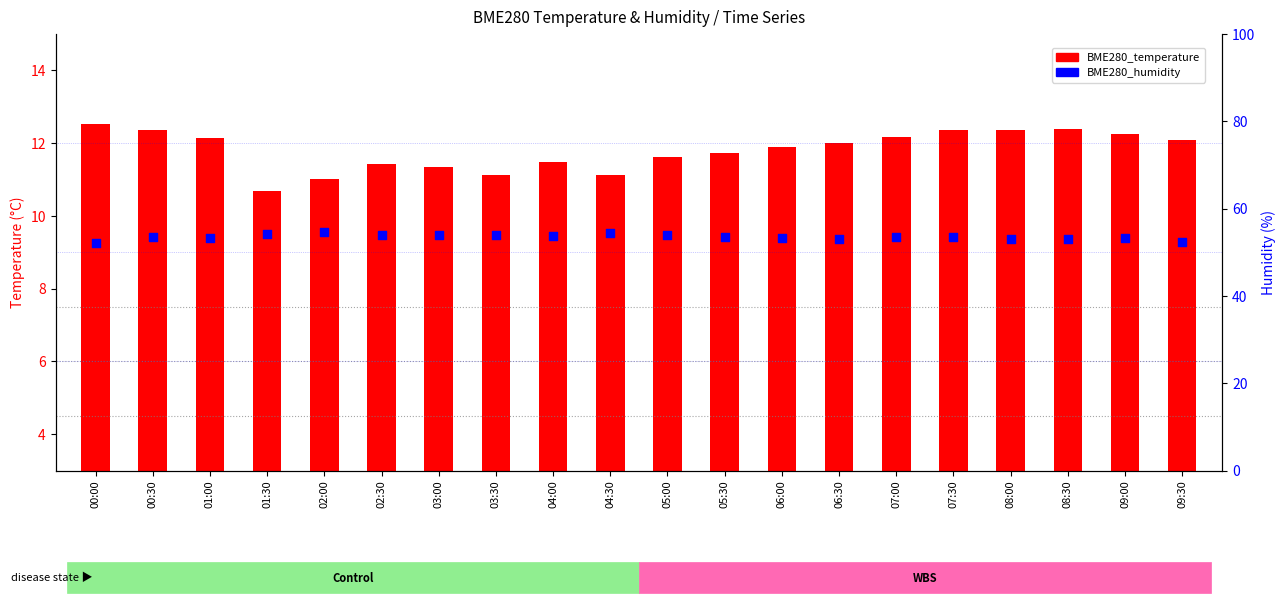

Which series reaches the maximum Y coordinate?

BME280_humidity